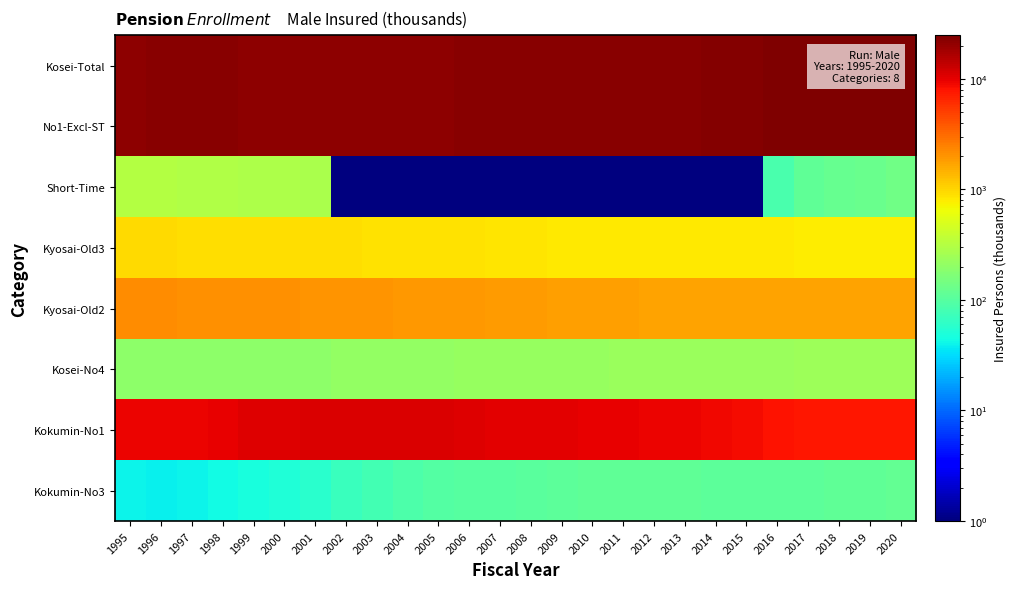

What is the difference between the highest and lowest values at 2013?

22565.9